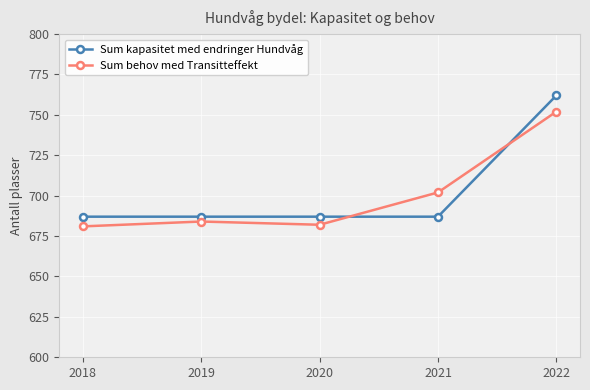

Between 2019 and 2022, which series saw the biggest shift?

Sum kapasitet med endringer Hundvåg